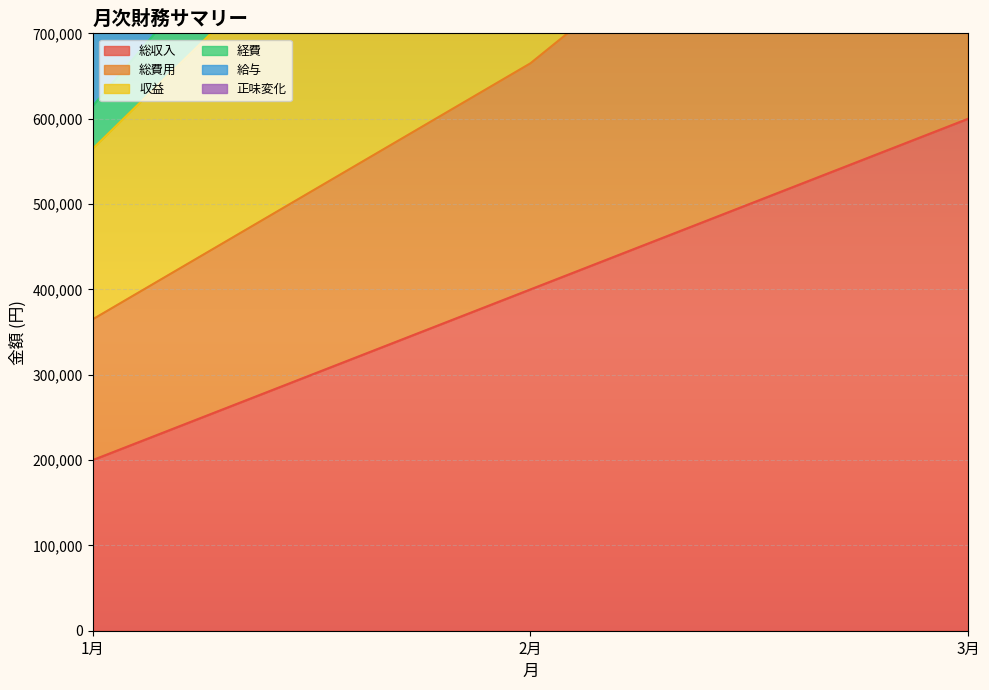

How many data points in 収益 are less than 1435000?

1